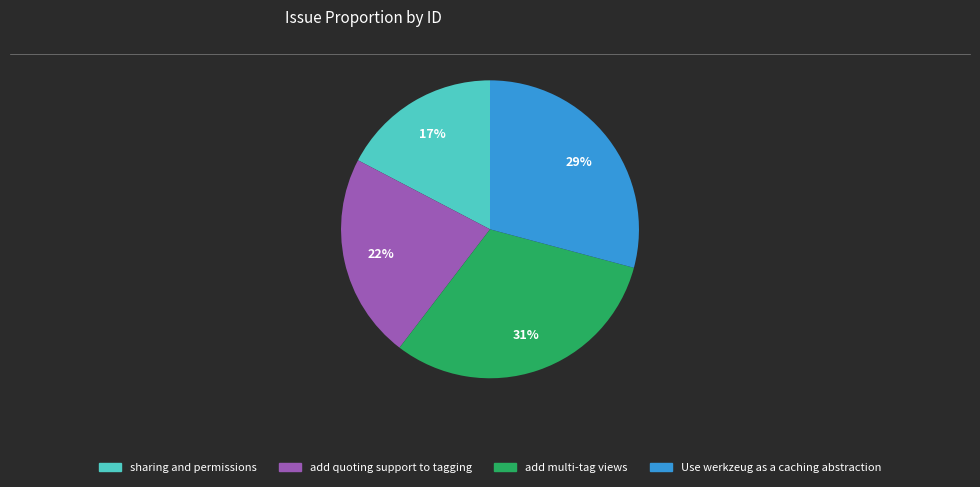

What percentage is the Use werkzeug as a caching abstraction slice, to the nearest percent?

29%